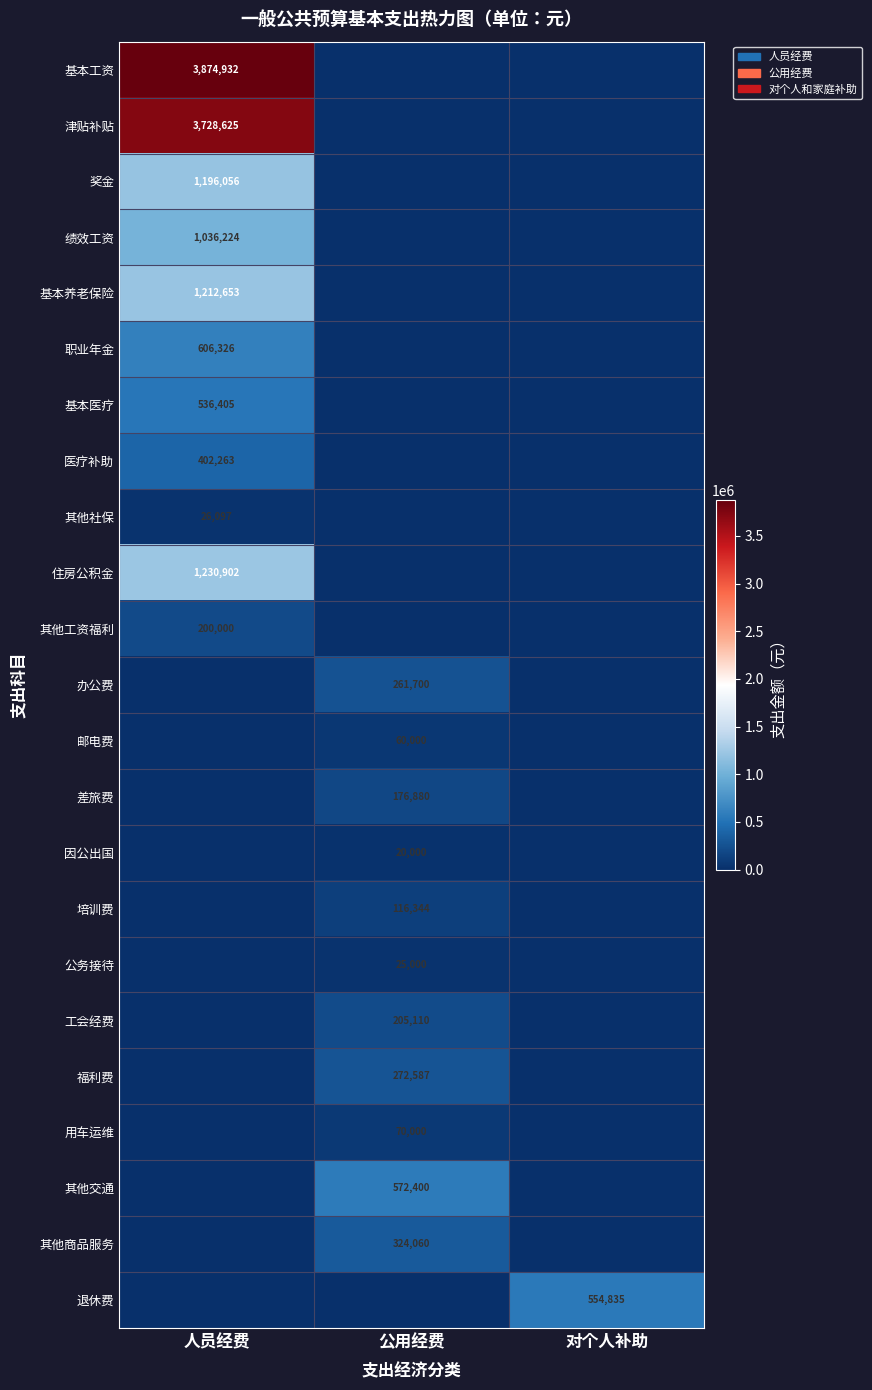

Which series has the largest total across all categories?

基本工资